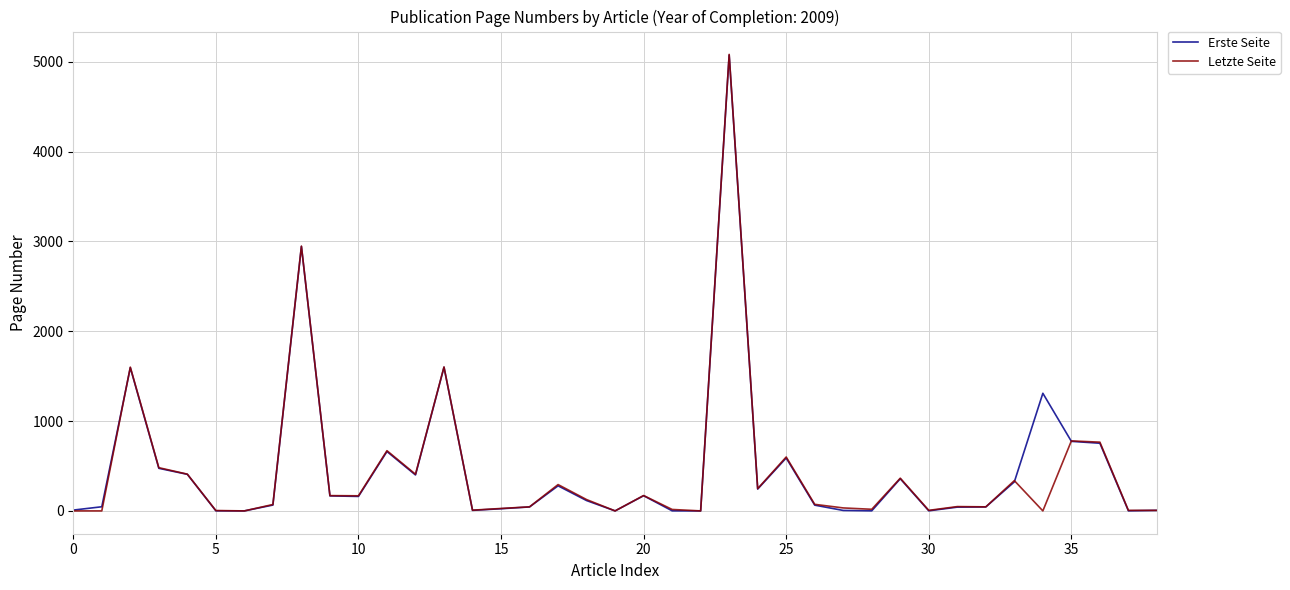

Which series has the widest spread of values?

Letzte Seite